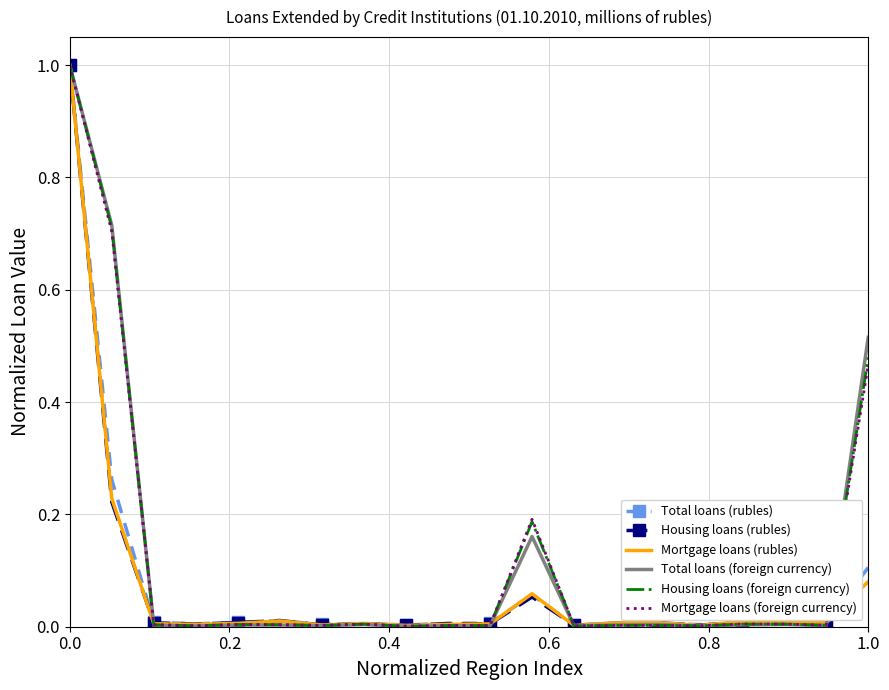

What is the greatest value displayed?

1.0